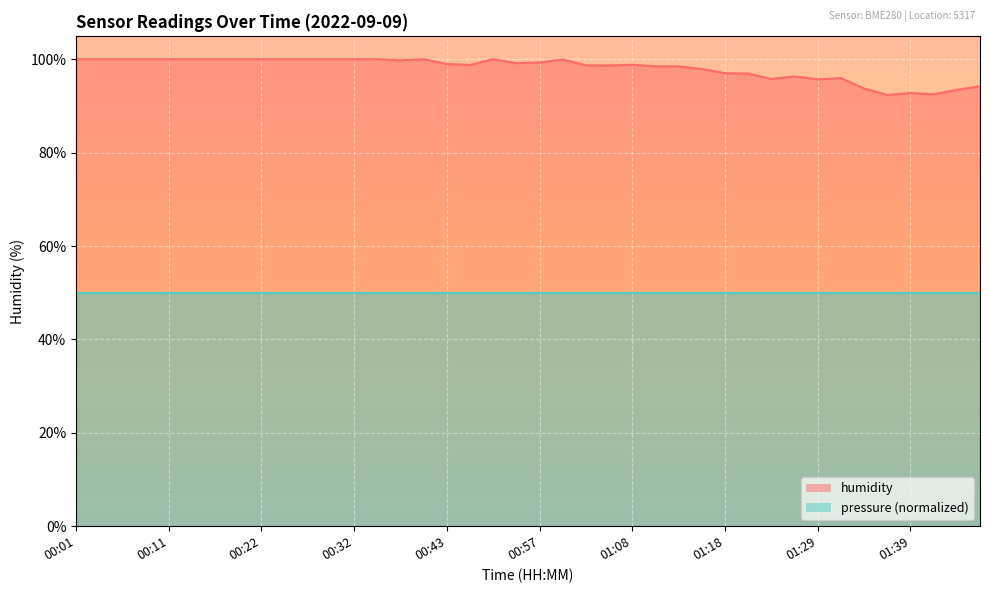

Between 00:40 and 01:13, which is larger?

00:40